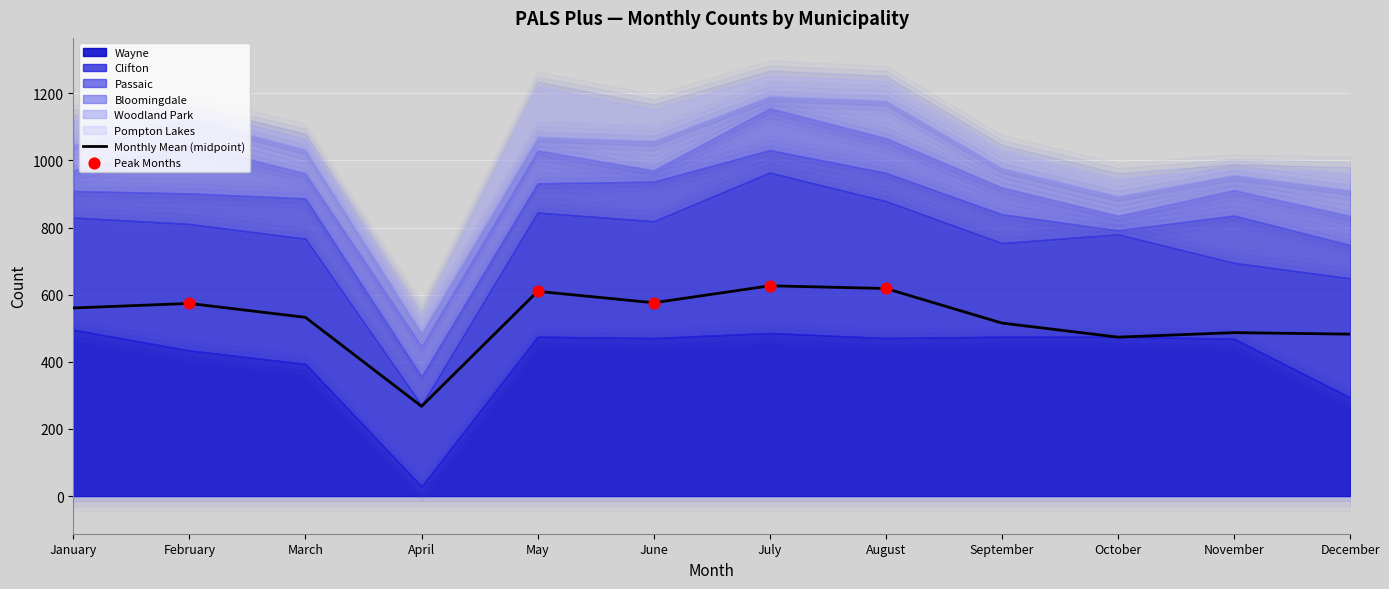

Which series contains the lowest Y value?

Passaic